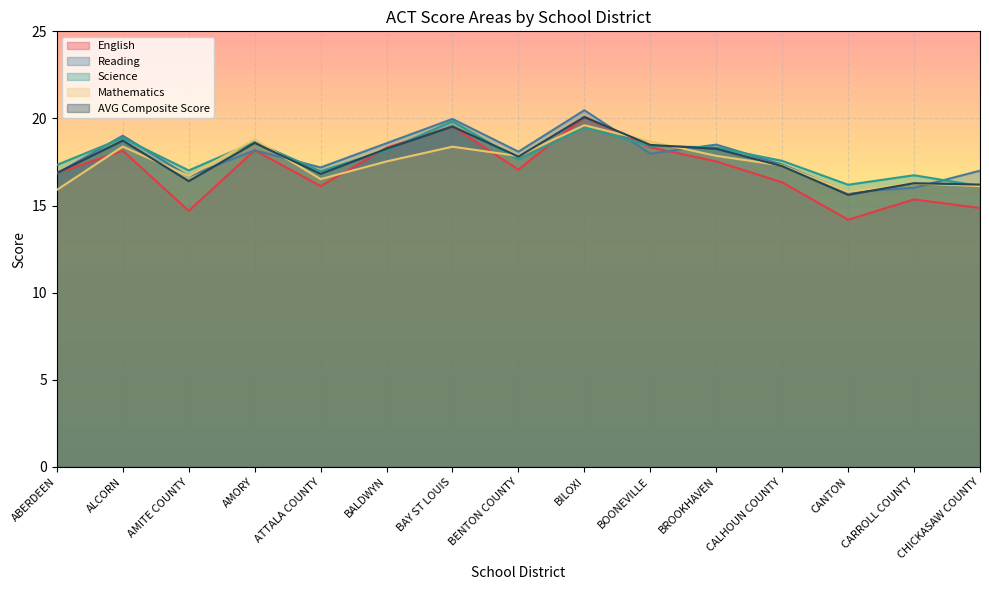

True or false: Mathematics and English cross at least once.

True